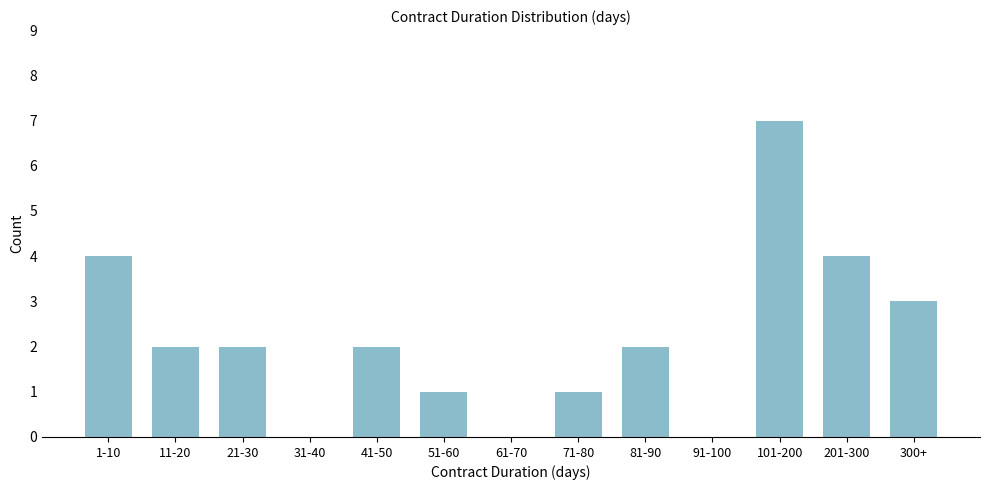

Reading right to left, what are all the values shown in this chart?

300+=3	201-300=4	101-200=7	91-100=0	81-90=2	71-80=1	61-70=0	51-60=1	41-50=2	31-40=0	21-30=2	11-20=2	1-10=4